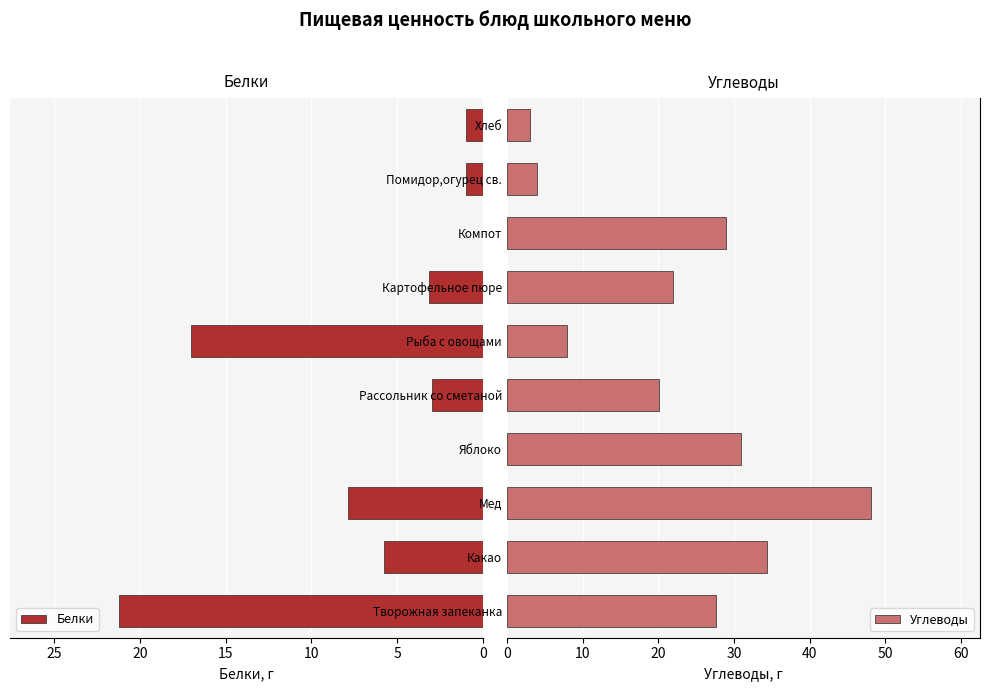

What is the average value of the Углеводы series?

22.7